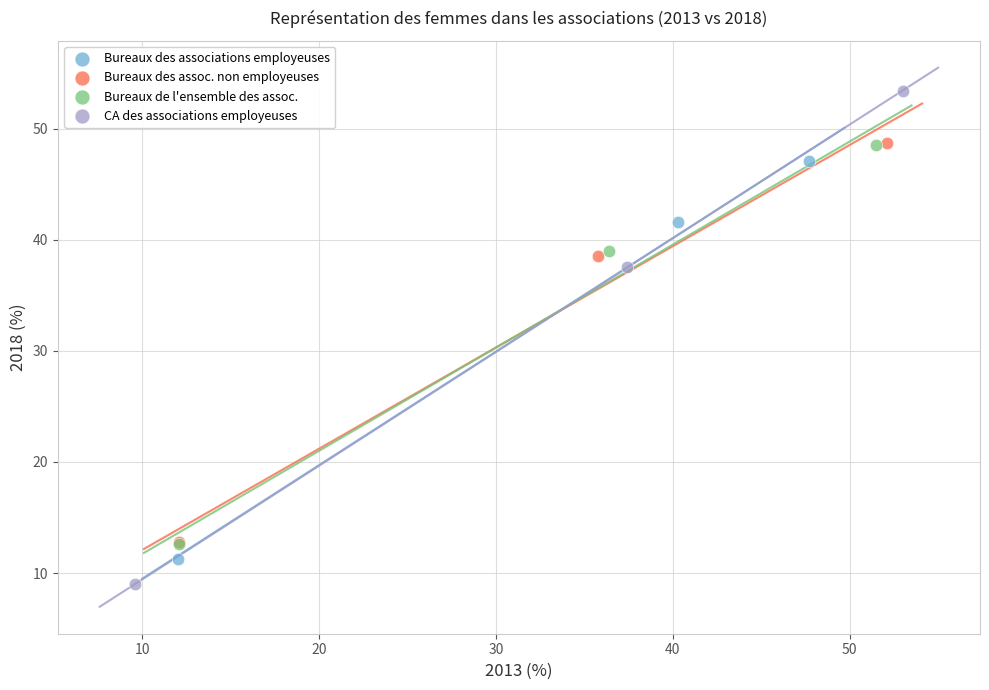

What are all the series names shown in the legend?

Bureaux des associations employeuses, Bureaux des assoc. non employeuses, Bureaux de l'ensemble des assoc., CA des associations employeuses